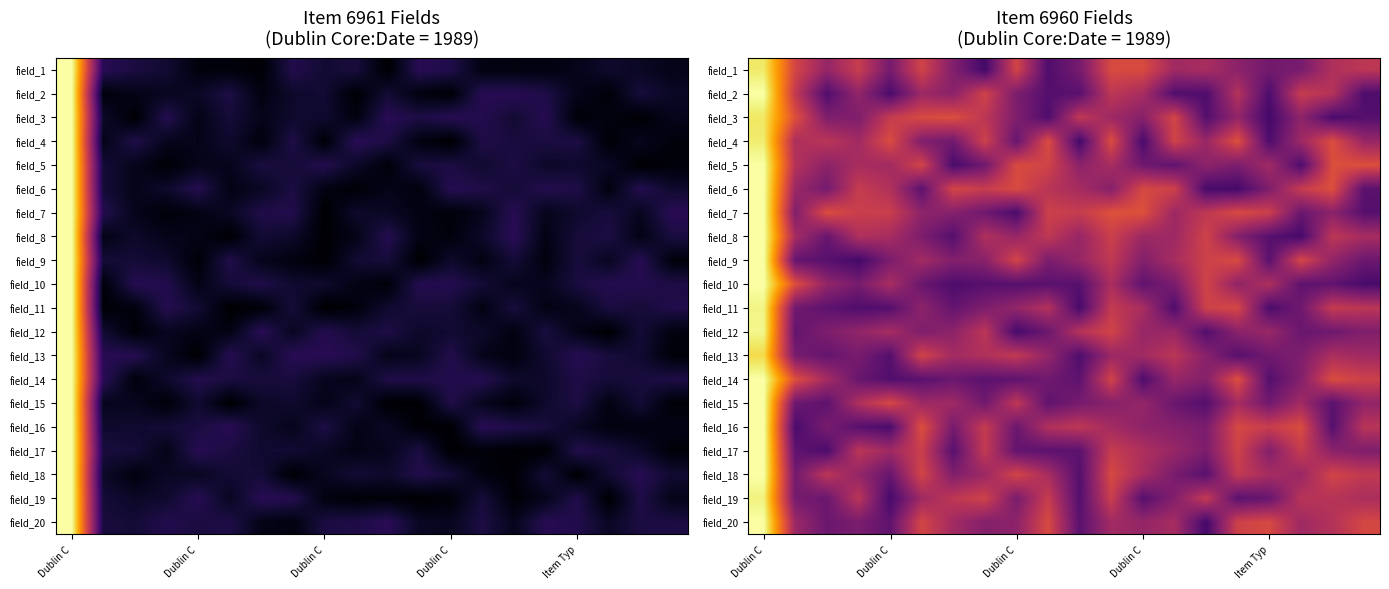

At how many categories does at least one series exceed 0?

20